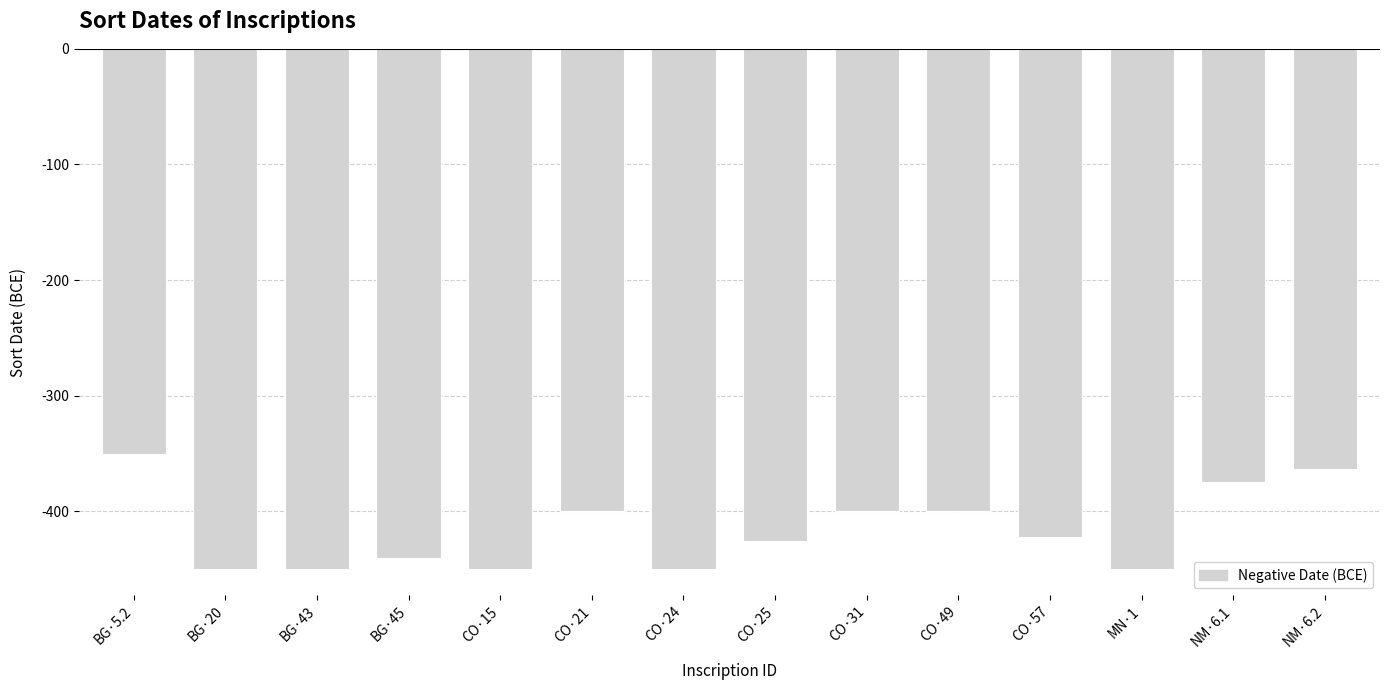

Where does the data first go above -422?

BG·5.2